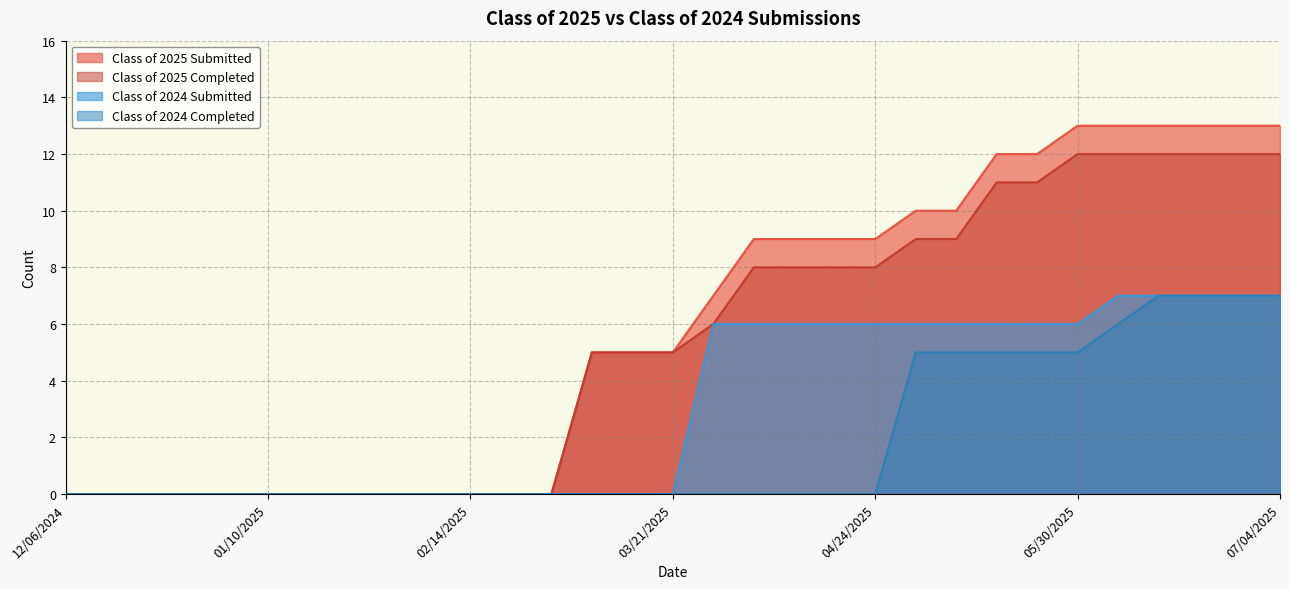

What is the sum of the Class of 2025 Completed values at 06/06/2025 and 04/11/2025?

20